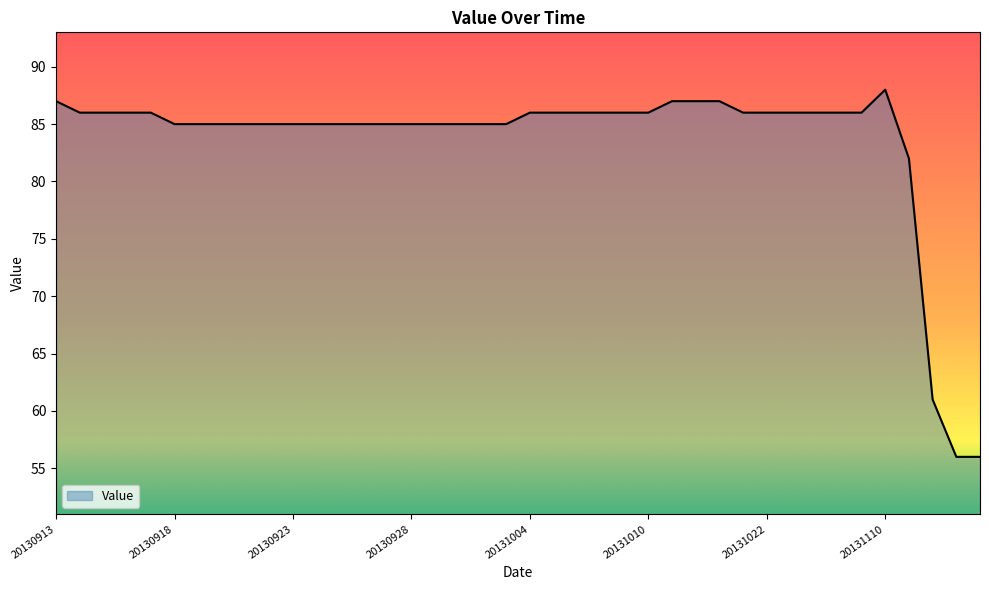

What is the maximum value shown in the chart?

88